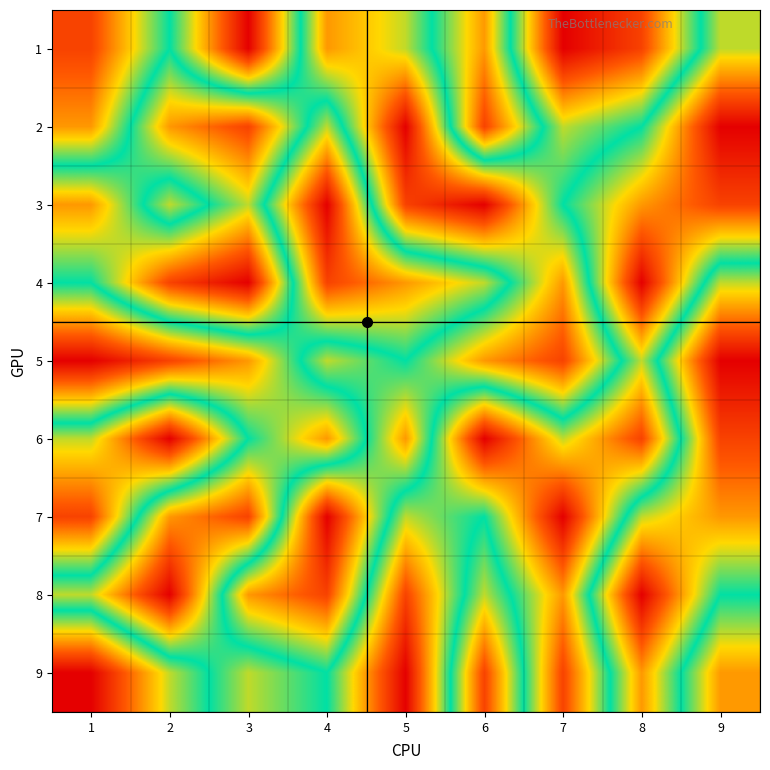

Reading left to right, extract all data points from this chart.

1: 1=2	2=5	3=1	4=7	5=6	6=3	7=9	8=8	9=4
2: 1=3	2=7	3=8	4=4	5=9	6=2	7=6	8=5	9=1
3: 1=7	2=4	3=6	4=1	5=8	6=9	7=5	8=3	9=2
4: 1=5	2=8	3=9	4=2	5=3	6=4	7=7	8=1	9=6
5: 1=1	2=2	3=3	4=6	5=5	6=7	7=8	8=4	9=9
6: 1=6	2=9	3=5	4=3	5=7	6=1	7=4	8=2	9=8
7: 1=8	2=3	3=2	4=9	5=4	6=5	7=1	8=6	9=7
8: 1=4	2=1	3=7	4=8	5=2	6=6	7=3	8=9	9=5
9: 1=9	2=6	3=4	4=5	5=1	6=8	7=2	8=7	9=3